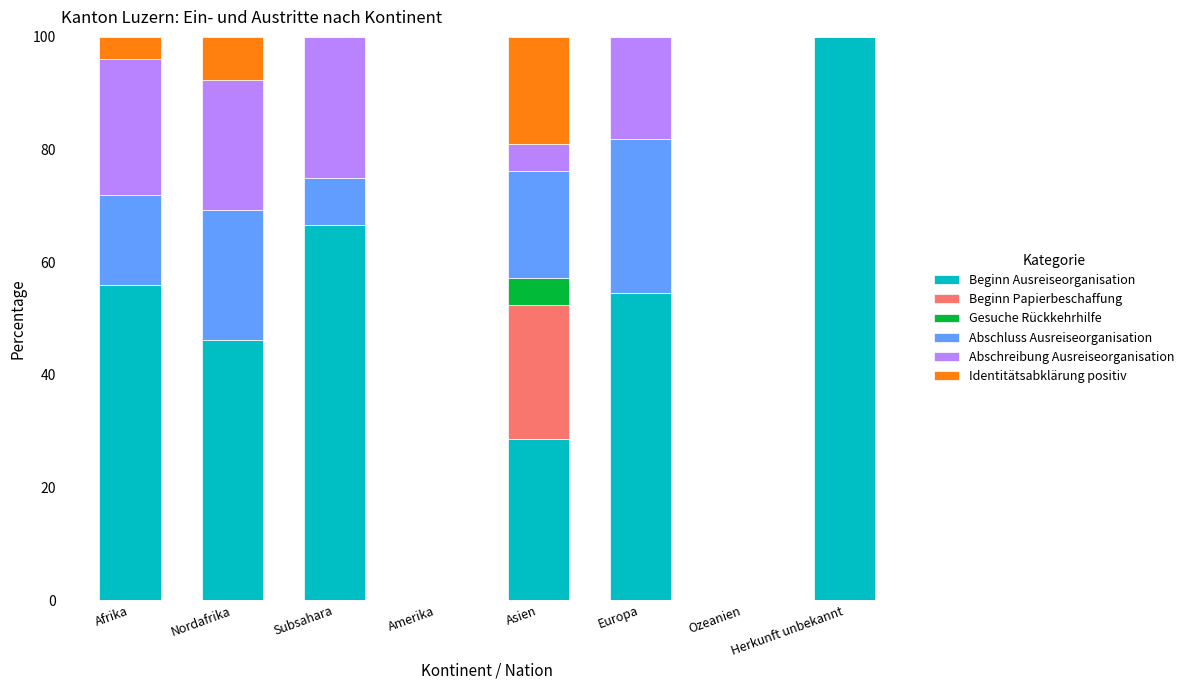

What is the total value across all series at Subsahara?

100.0